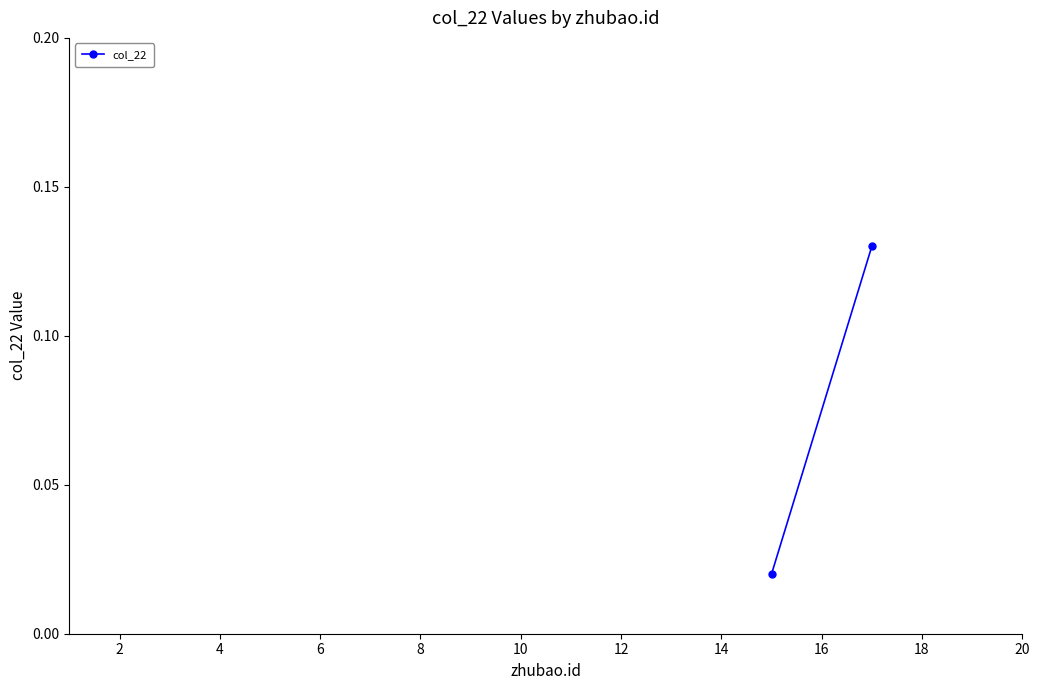

The value at 0 is 0.0. True or false?

False